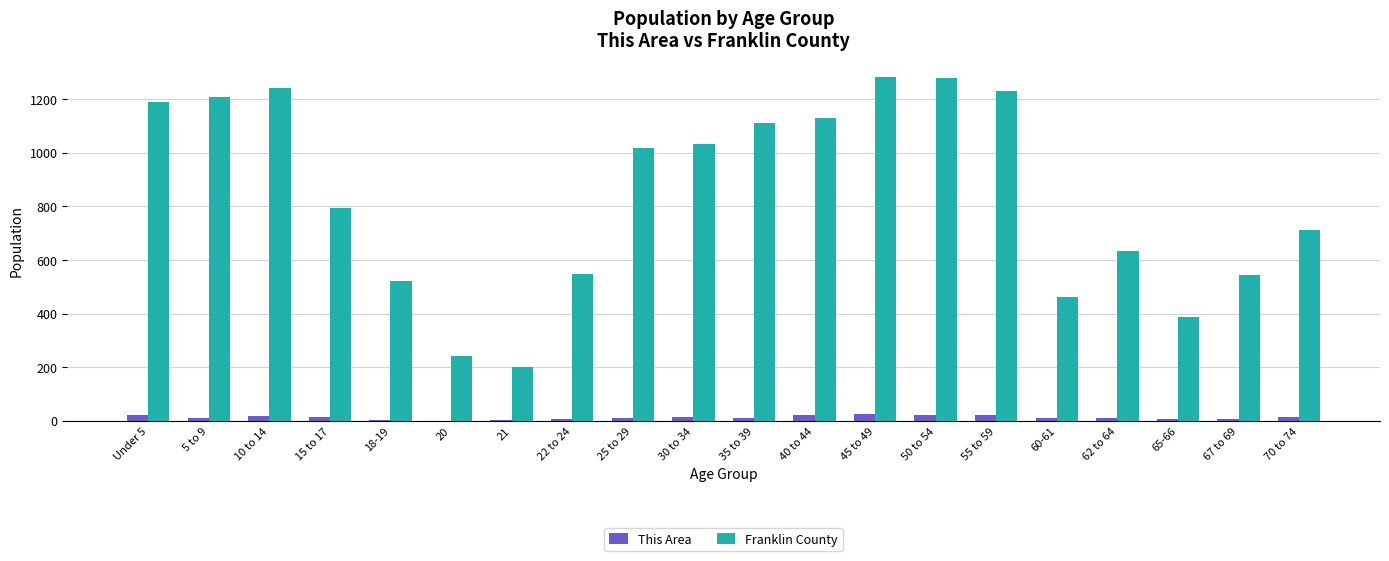

How many groups of bars are there?

20